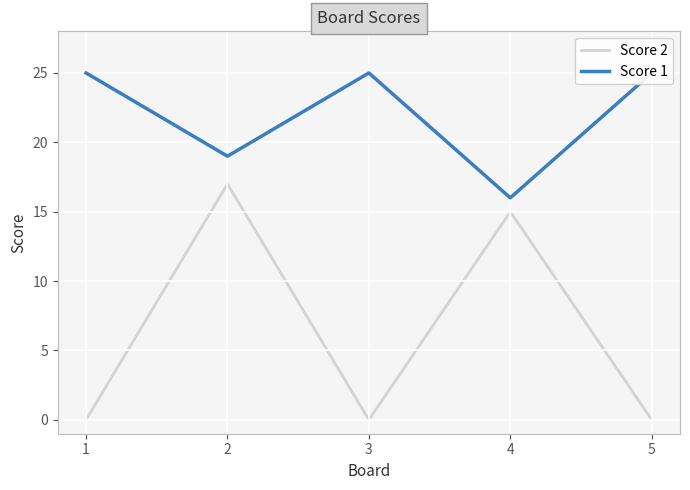

Is this an area chart (filled region under the line)?

No